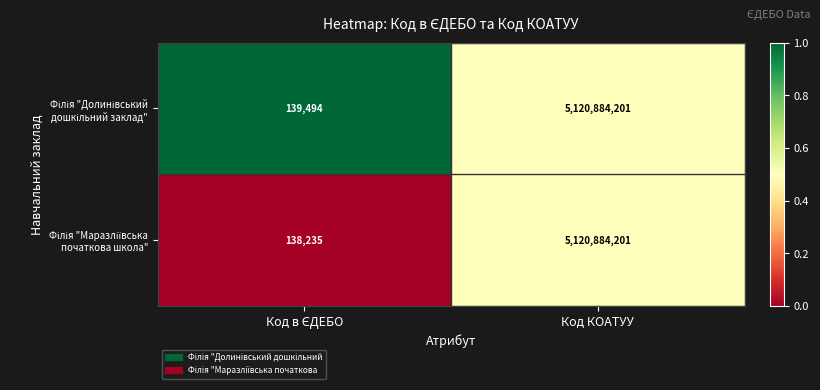

What is the maximum value shown in the chart?

5120884201